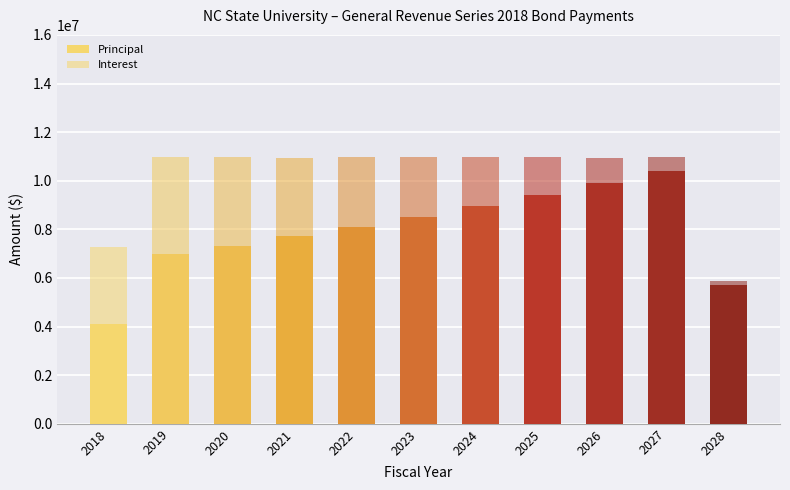

Count the number of categories in the chart.

11